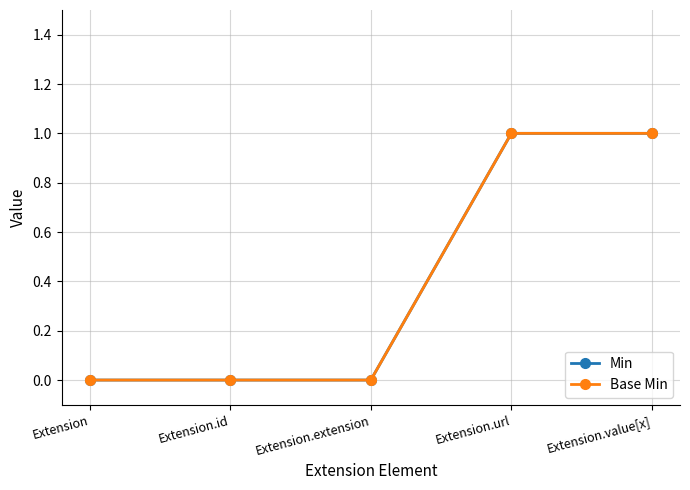

True or false: Min has a value of 0 at Extension.

True